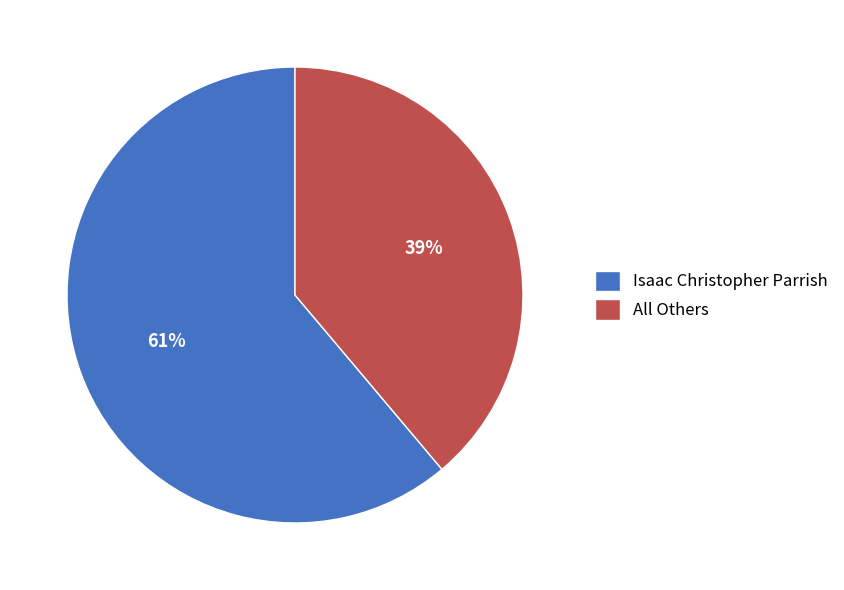

Combined, do All Others and Isaac Christopher Parrish account for over 50%?

Yes